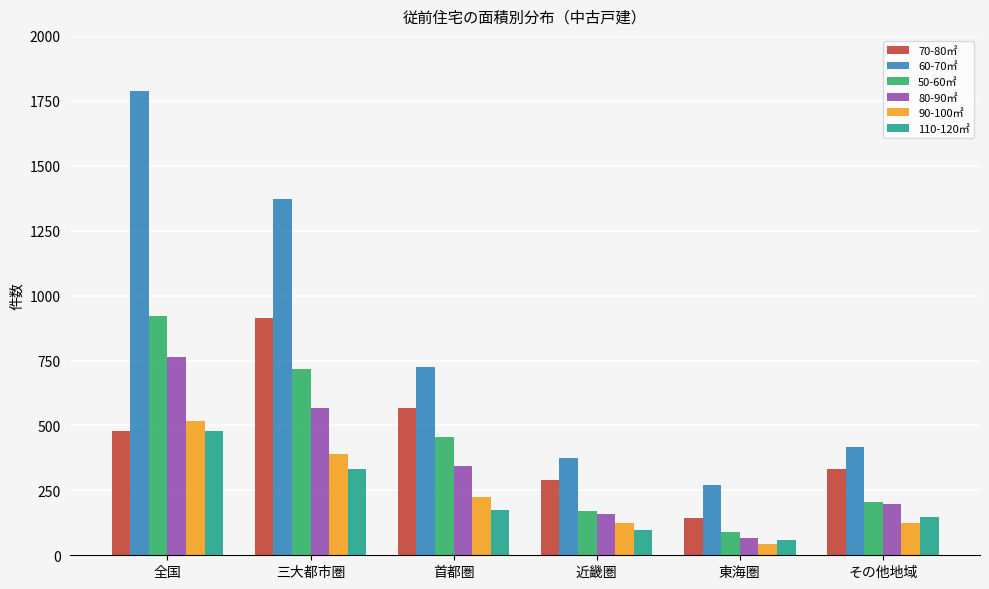

How many groups of bars are there?

6